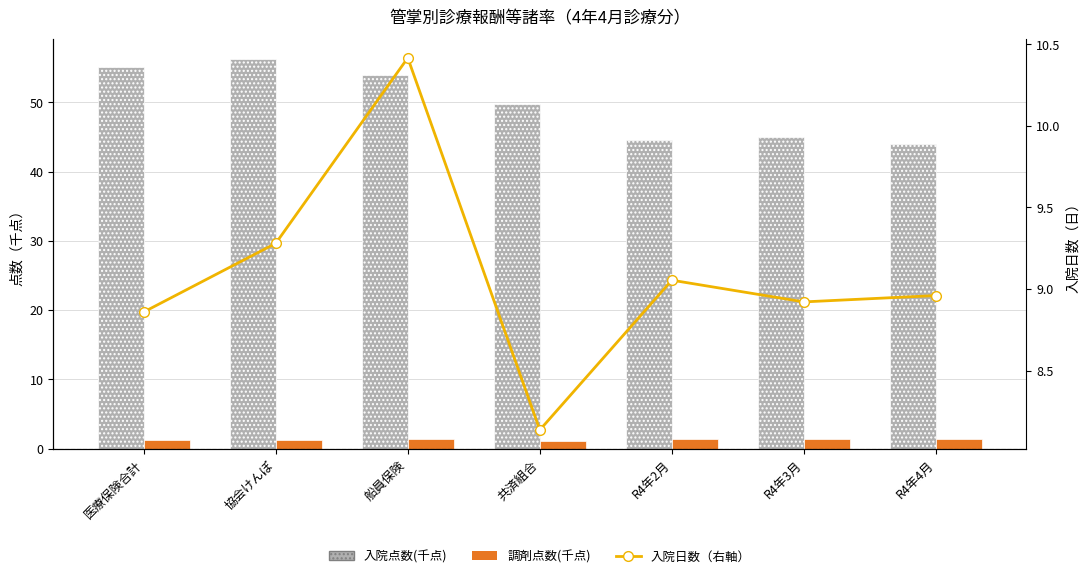

List the series in order of their overall mean, highest first.

入院点数(千点), 入院日数（右軸）, 調剤点数(千点)